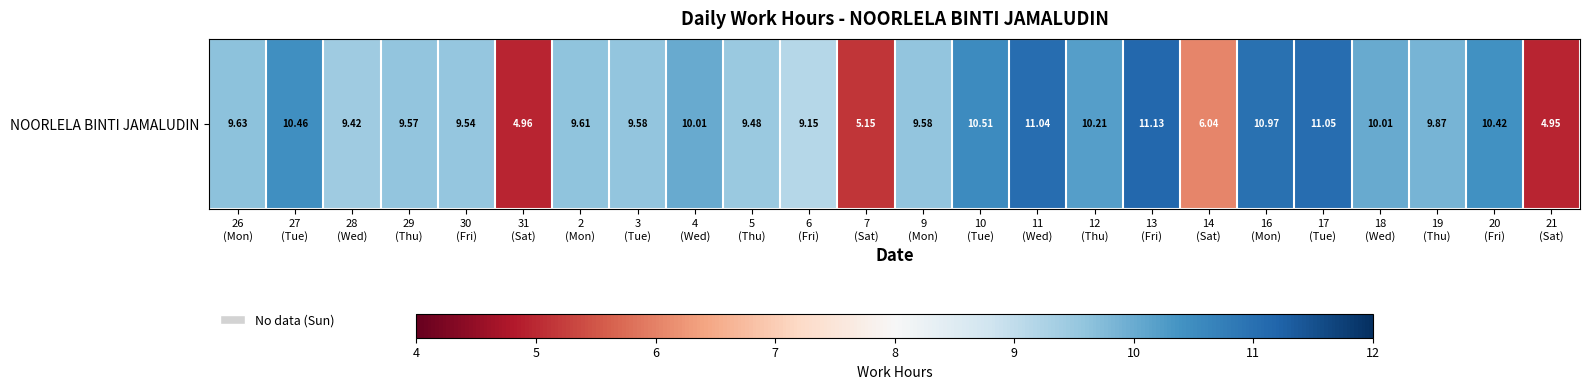

What is the smallest value displayed?

5.0